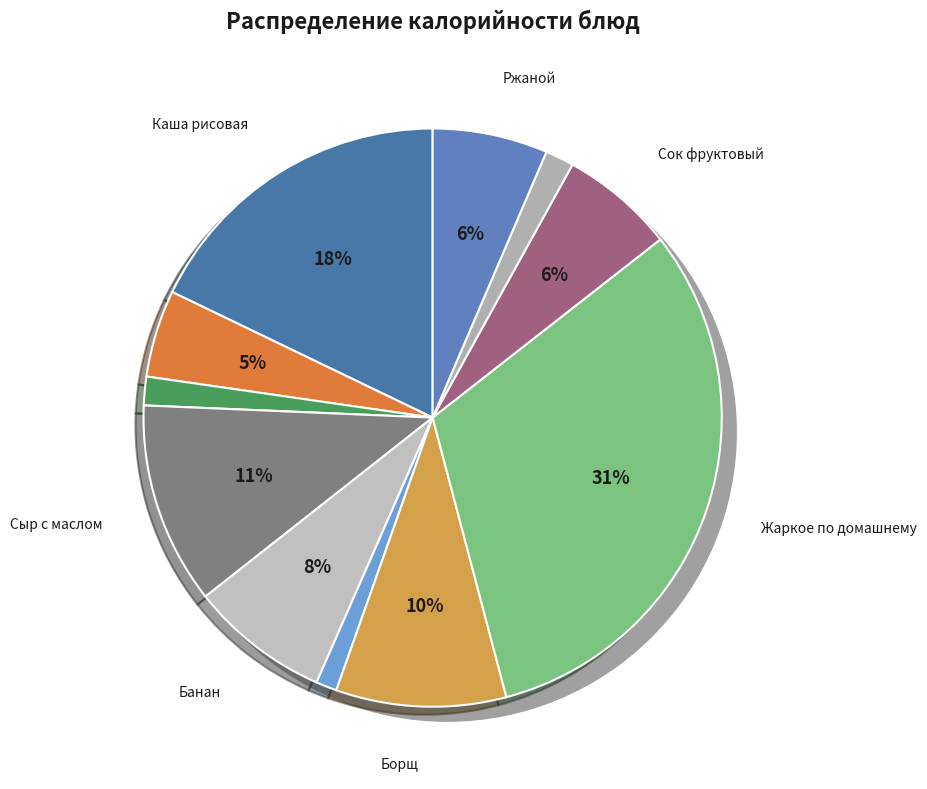

How many slices are in this pie chart?

11